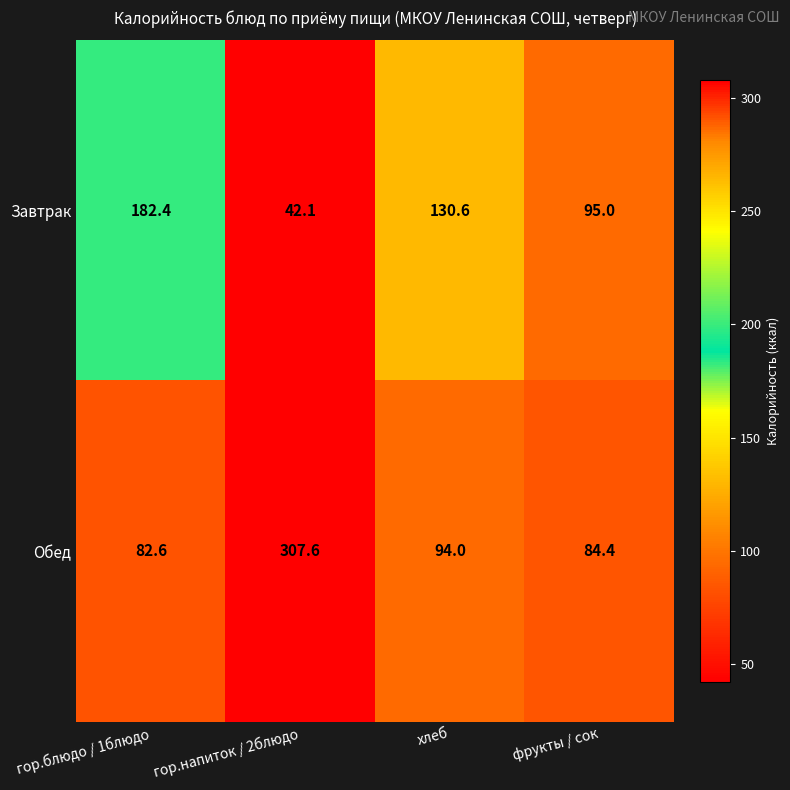

Which series has the widest spread of values?

Обед